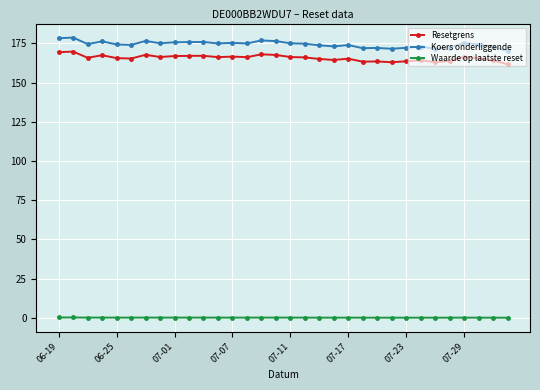

Rank the series by their maximum value, from lowest to highest.

Waarde op laatste reset, Resetgrens, Koers onderliggende